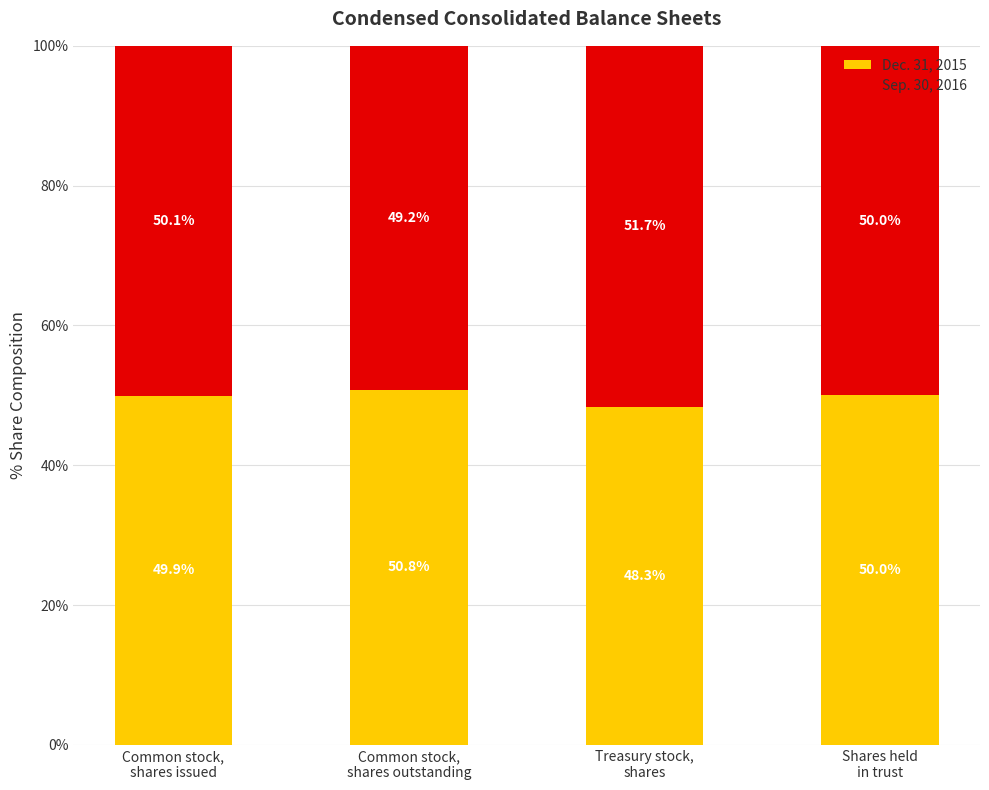

How many distinct data groups are displayed?

2